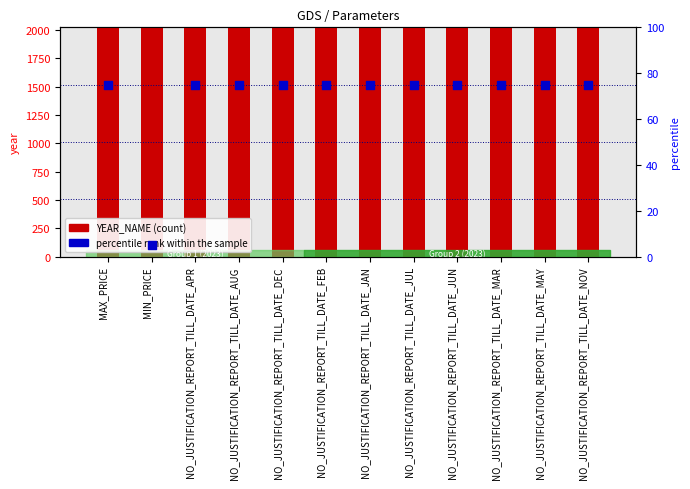

What are all the series names shown in the legend?

YEAR_NAME (count), percentile rank within the sample